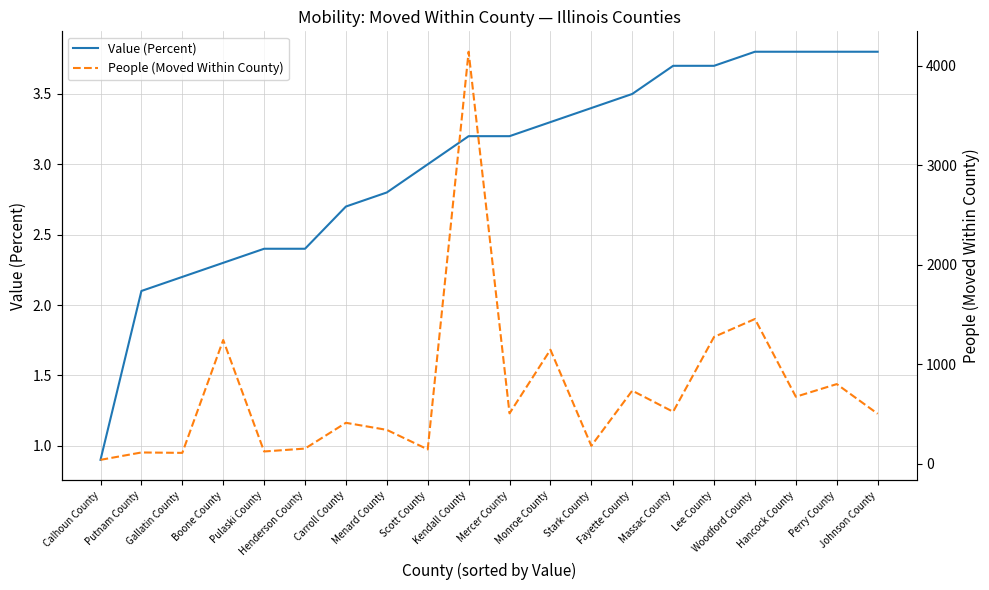

At how many categories does at least one series exceed 3928?

1